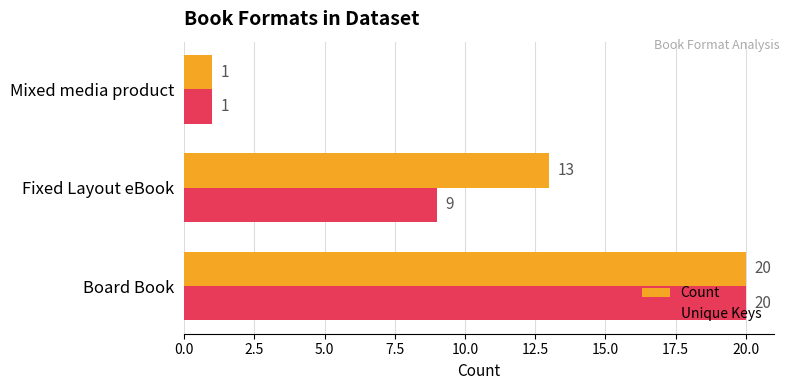

What is the sum of the Unique Keys values at Fixed Layout eBook and Board Book?

29